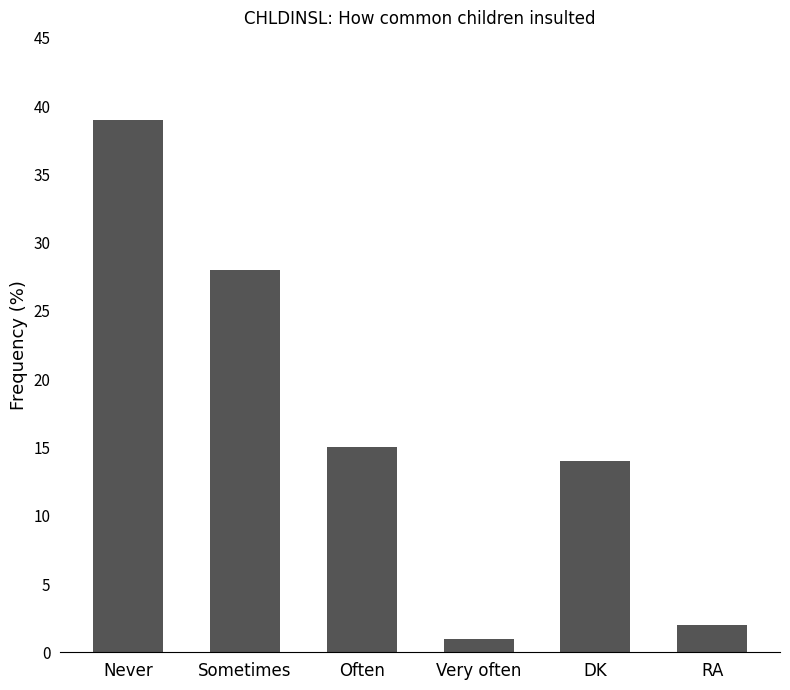

What is the difference between the maximum and minimum values?

38